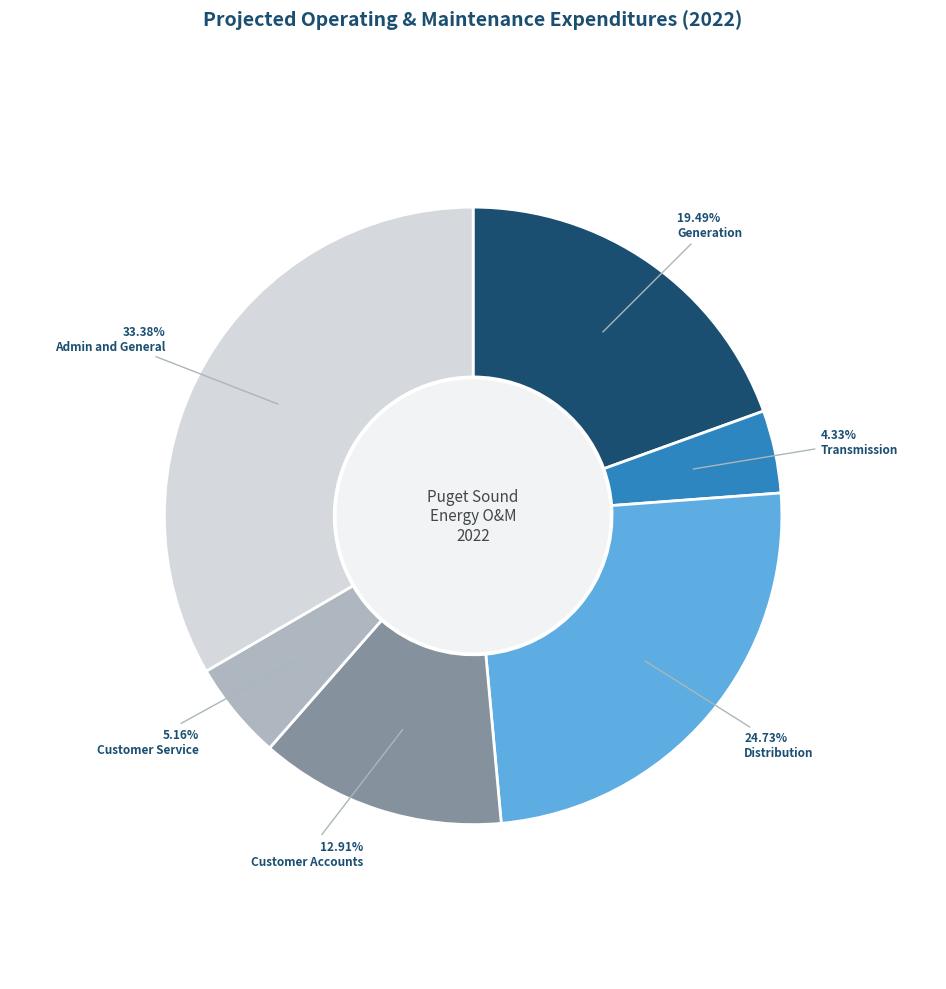

What percentage do Customer Accounts and Customer Service together represent?

18.1%